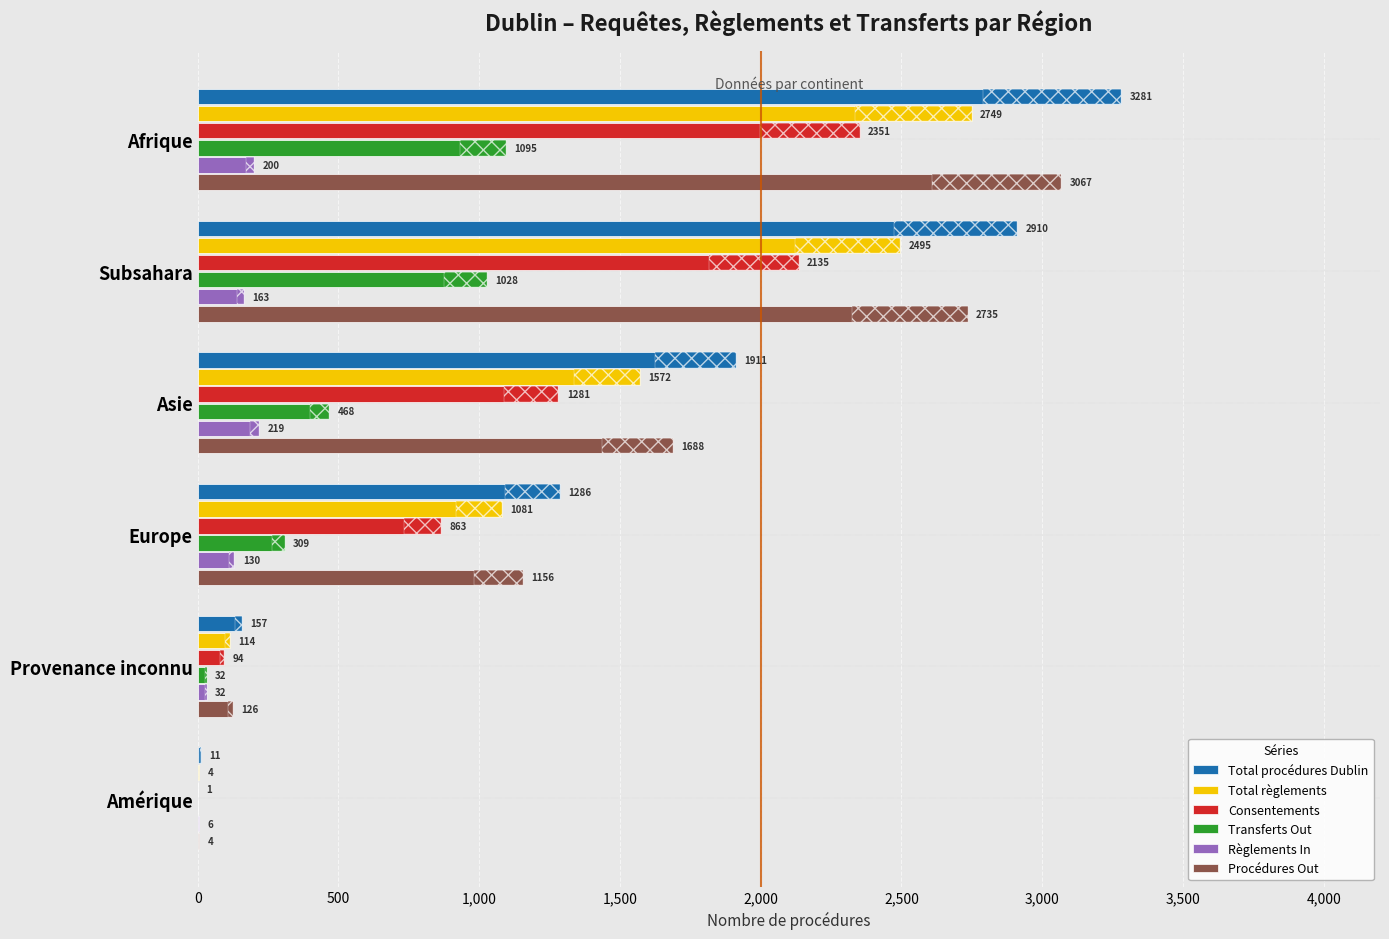

How many groups of bars are there?

6